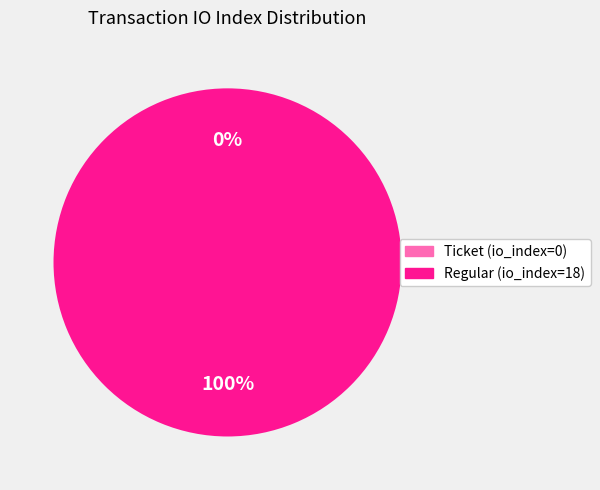

What is the majority slice?

Regular (io_index=18)